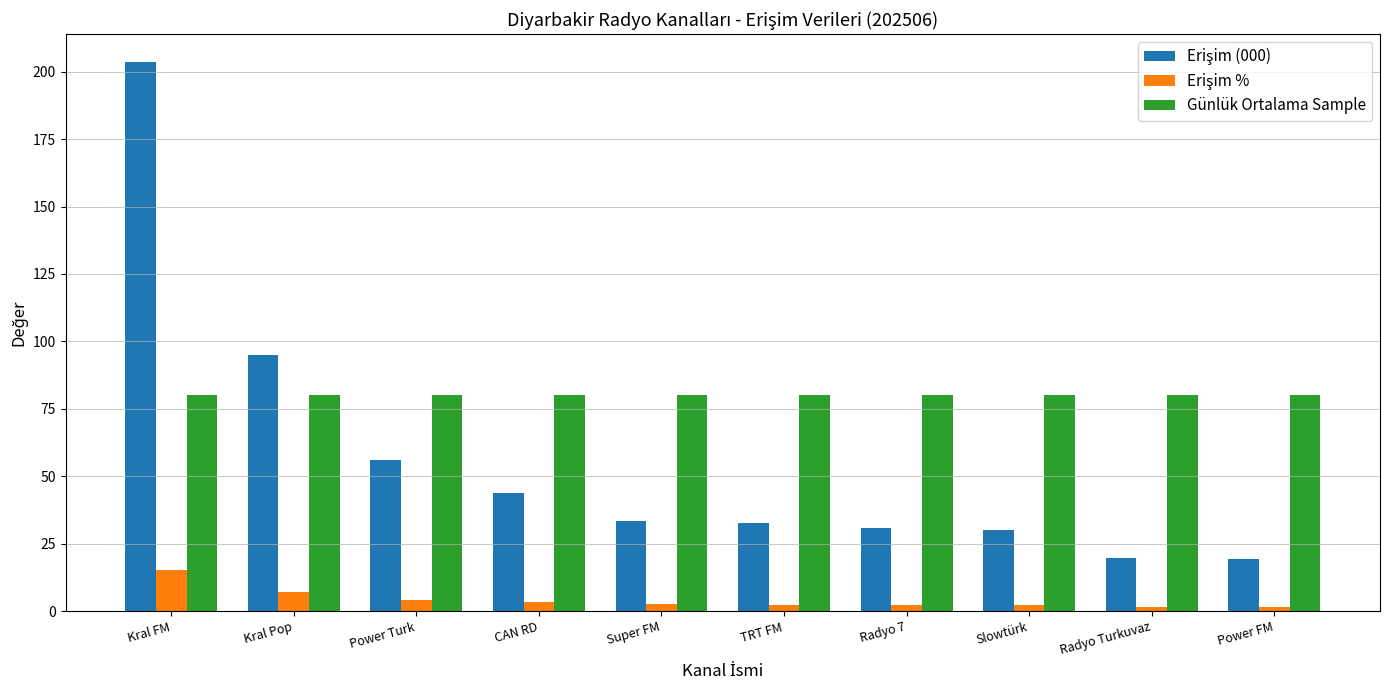

How many data points does each series have?

10